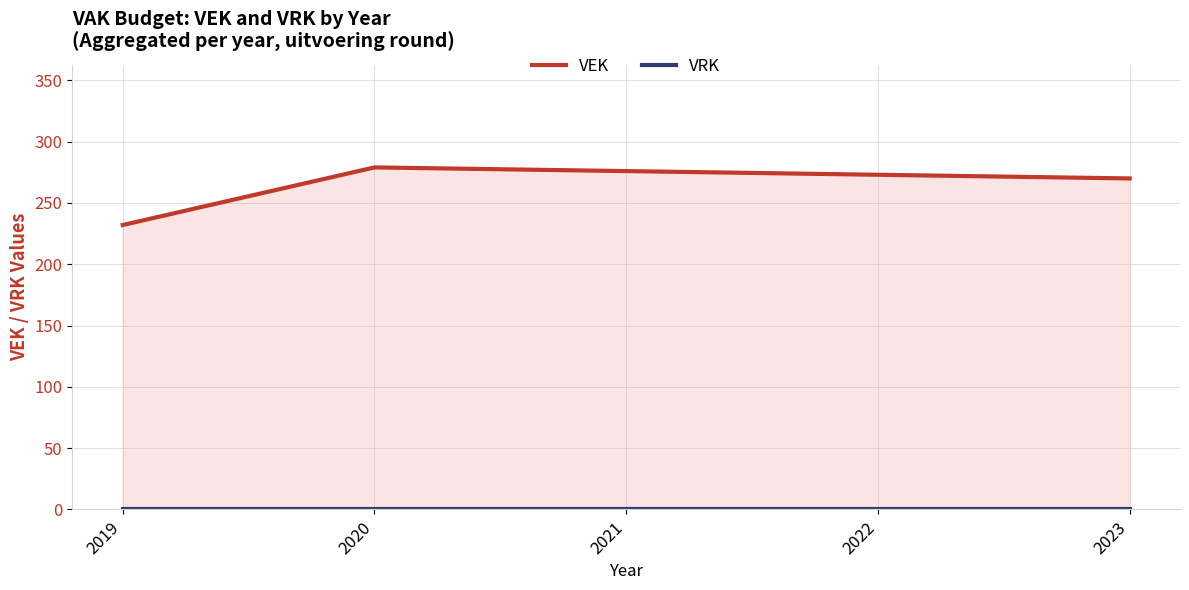

Which category has the highest value in the VEK series?

2020